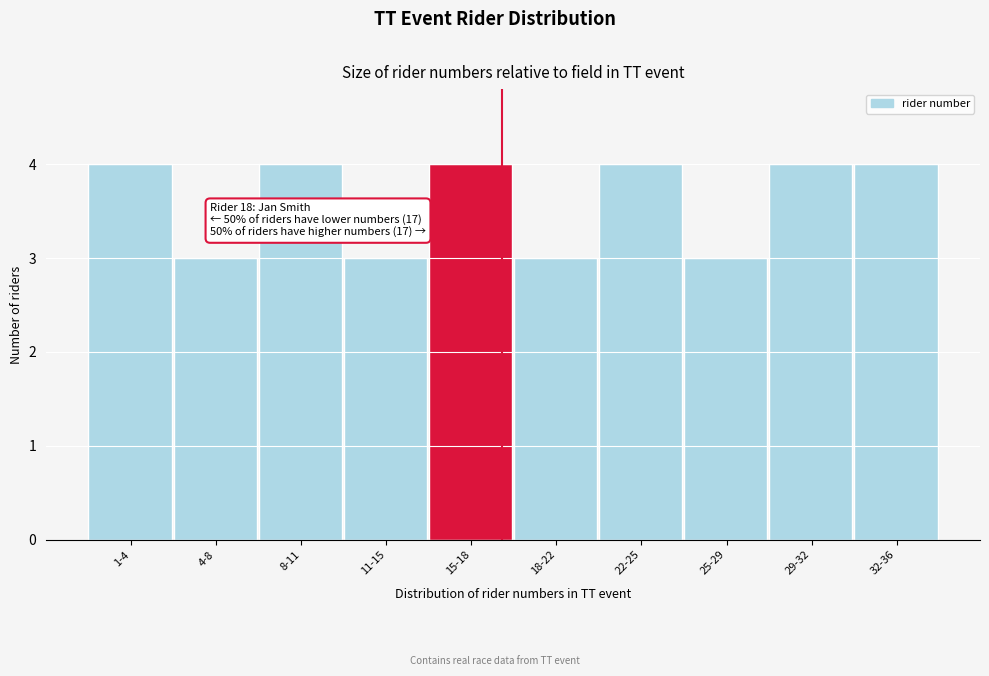

Reading left to right, transcribe all the data shown in this chart.

4	3	4	3	4	3	4	3	4	4